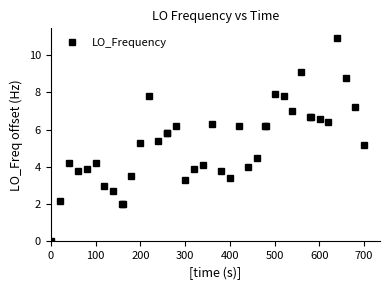

What is the average value?

5.2